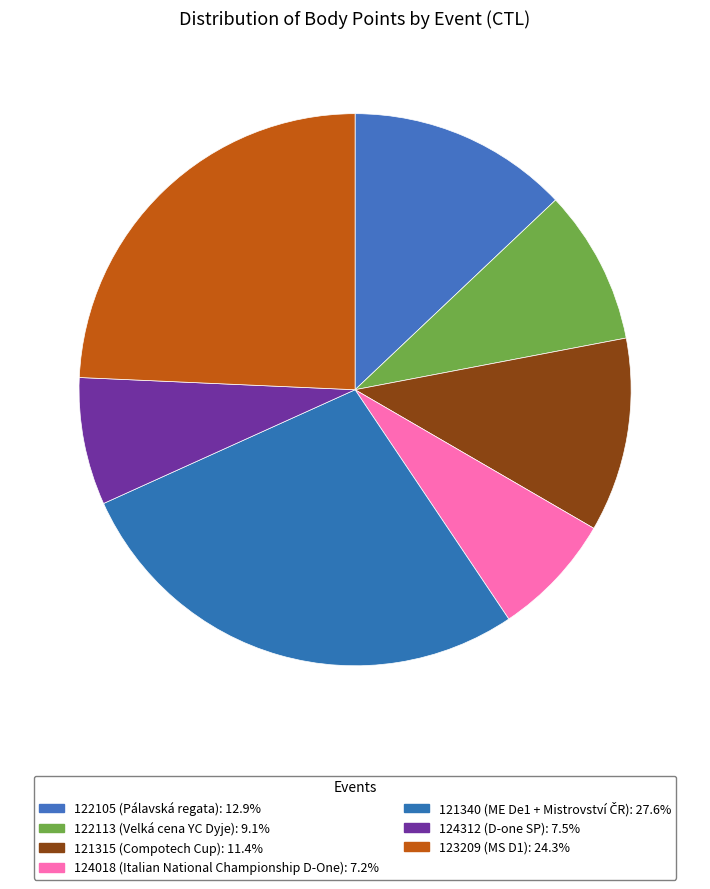

What is the ratio of the value at 122113 to the value at 124018?

1.3